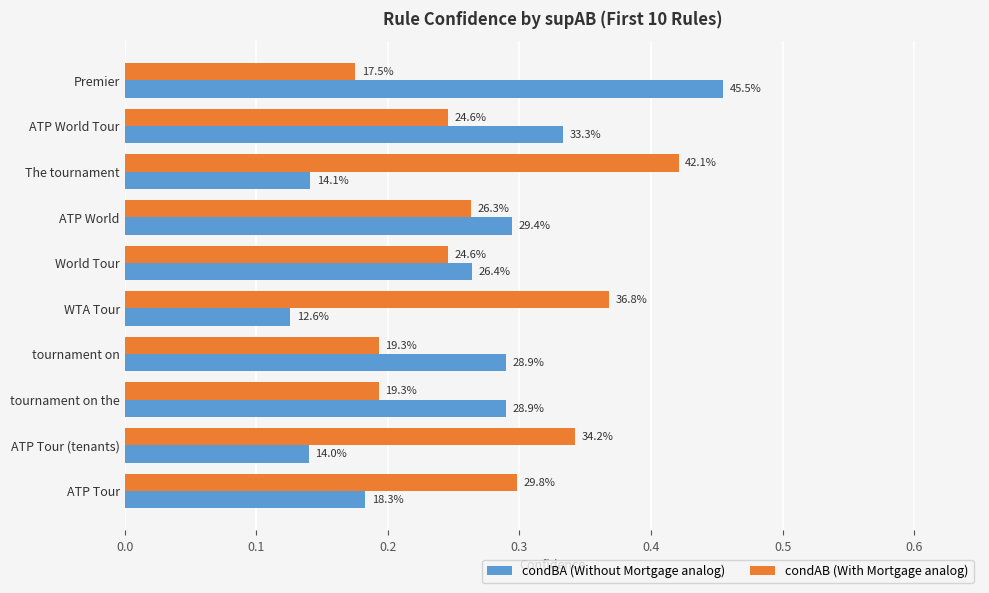

What are all the series names shown in the legend?

condBA (Without Mortgage analog), condAB (With Mortgage analog)